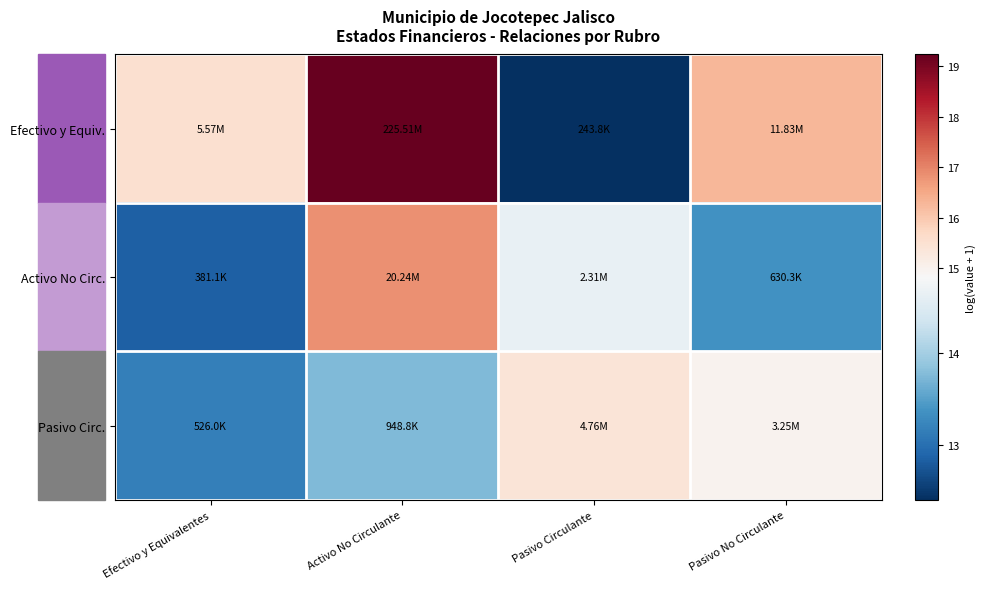

Rank the series at Pasivo Circulante from lowest to highest value.

Efectivo y Equiv., Activo No Circ., Pasivo Circ.